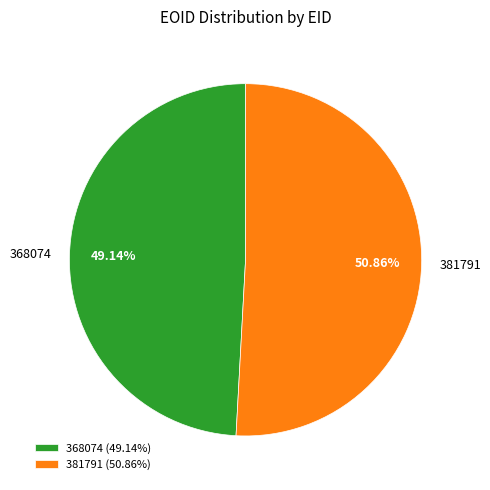

To the nearest percent, what portion does 381791 represent?

51%